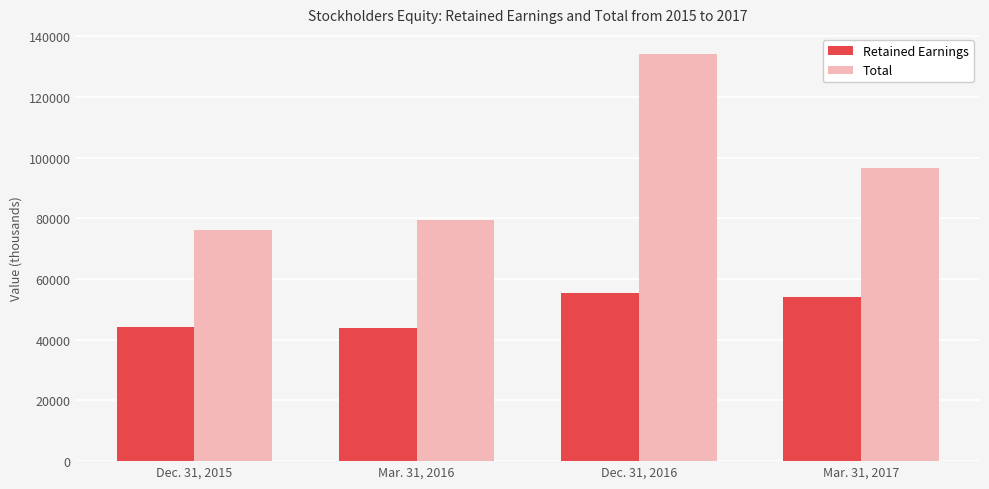

At which label does Total first exceed 96487?

Dec. 31, 2016